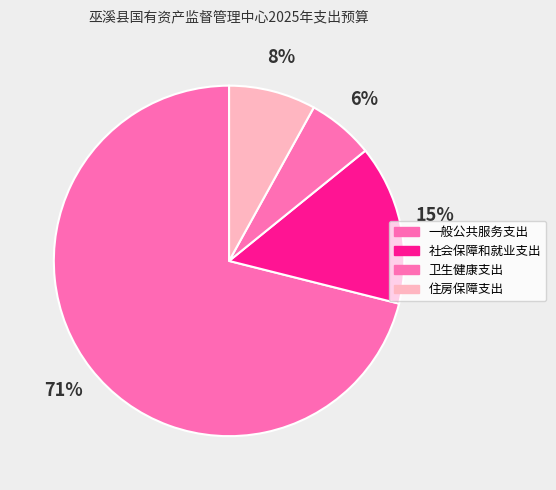

Count the number of slices in the pie.

4